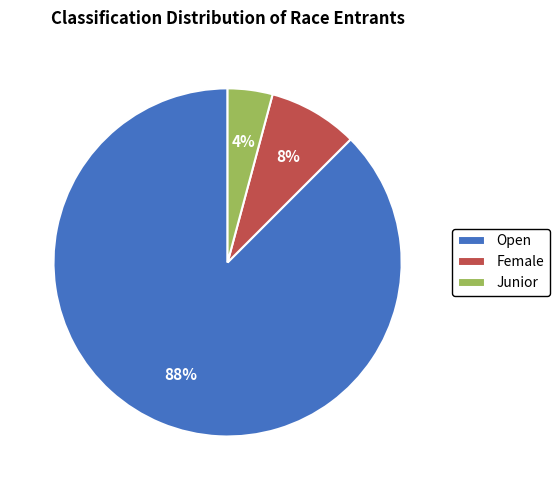

Is Open the majority of the pie?

Yes